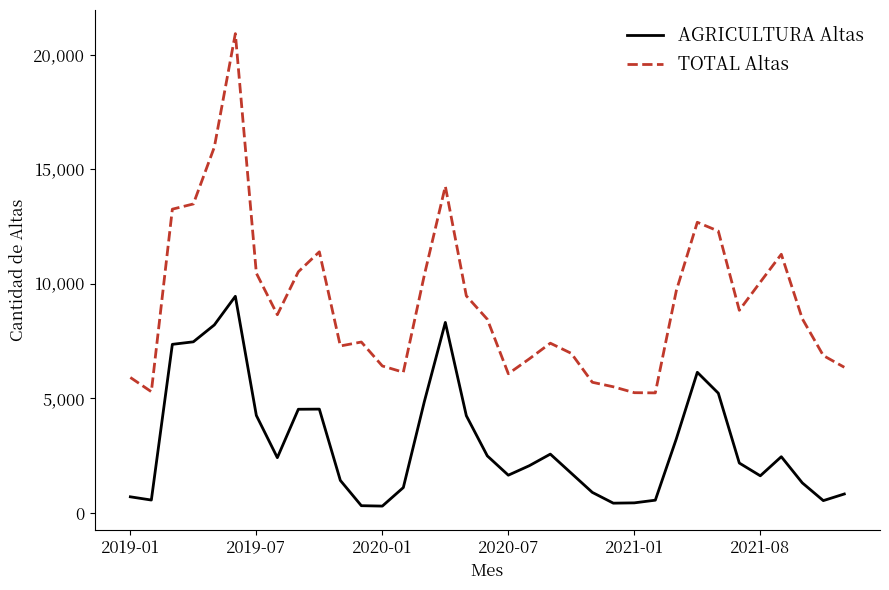

Which series has the widest spread of values?

TOTAL Altas